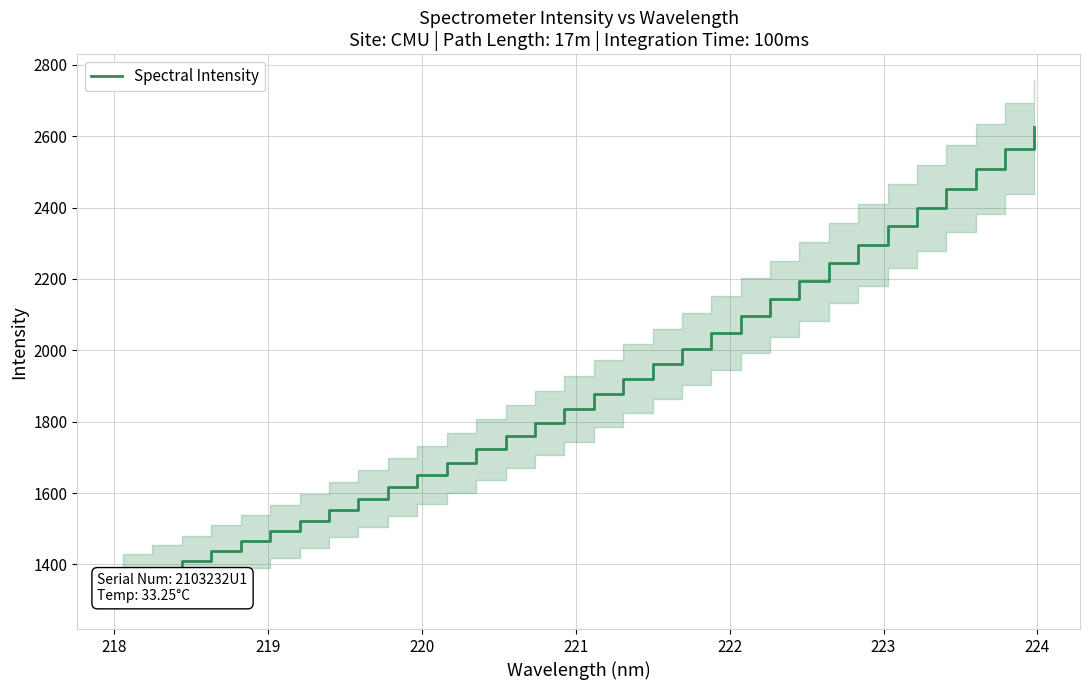

What is the value of the 20th point from the left?

2003.2